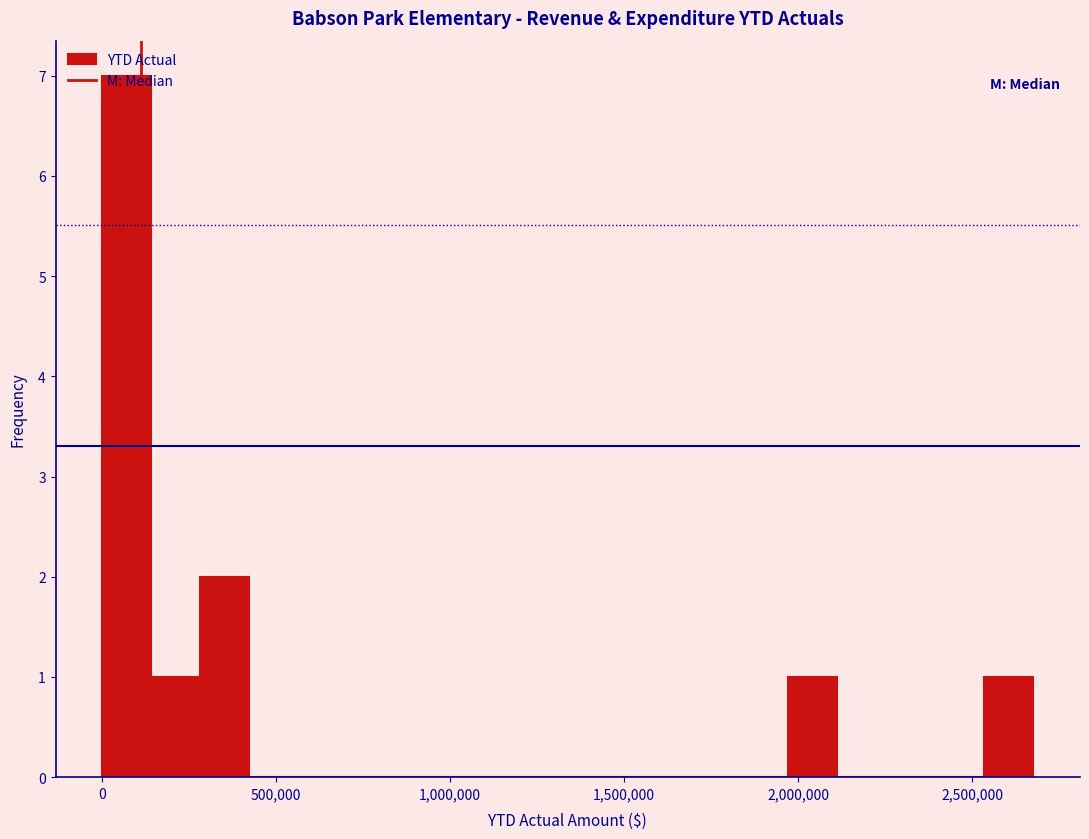

Around what value on the x-axis is the tallest bar? Give the approximate position of its centre, as read against the axis.

50000